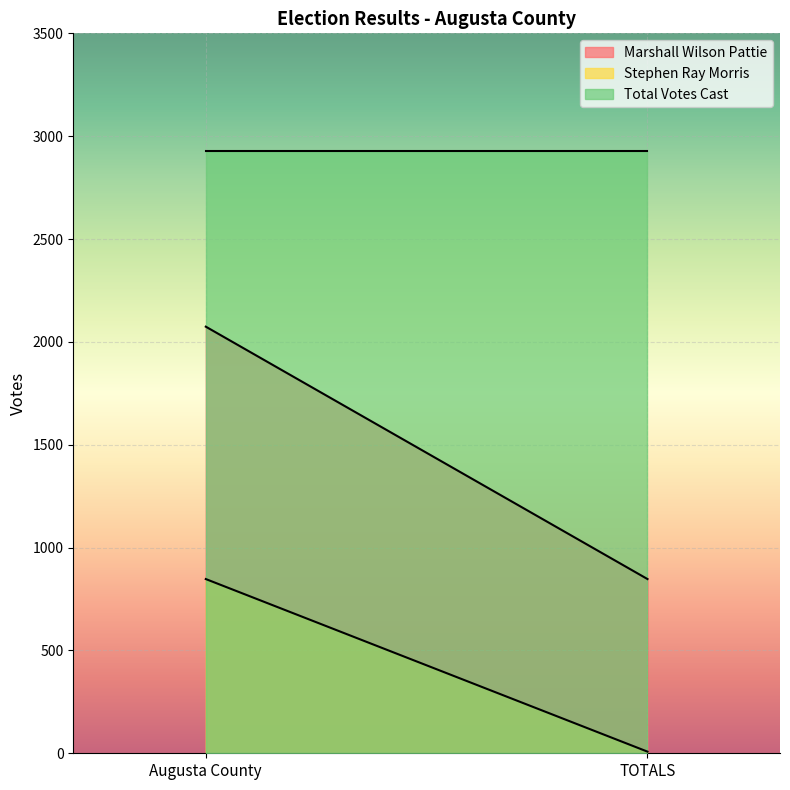

How many Stephen Ray Morris values are between 8 and 847?

2